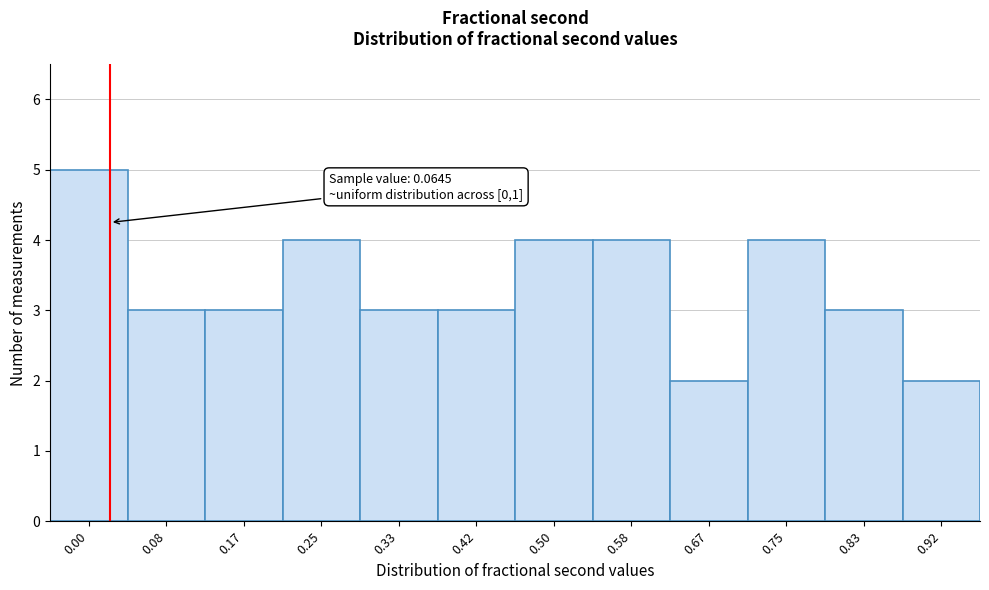

Reading right to left, what are all the values shown in this chart?

2	3	4	2	4	4	3	3	4	3	3	5